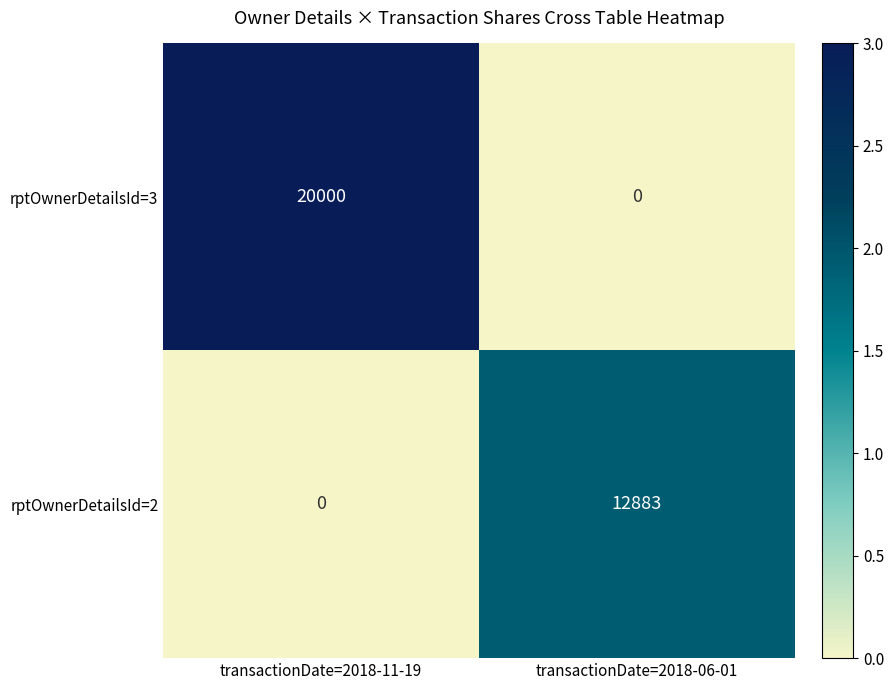

What is the total value across all series at transactionDate=2018-06-01?

12883